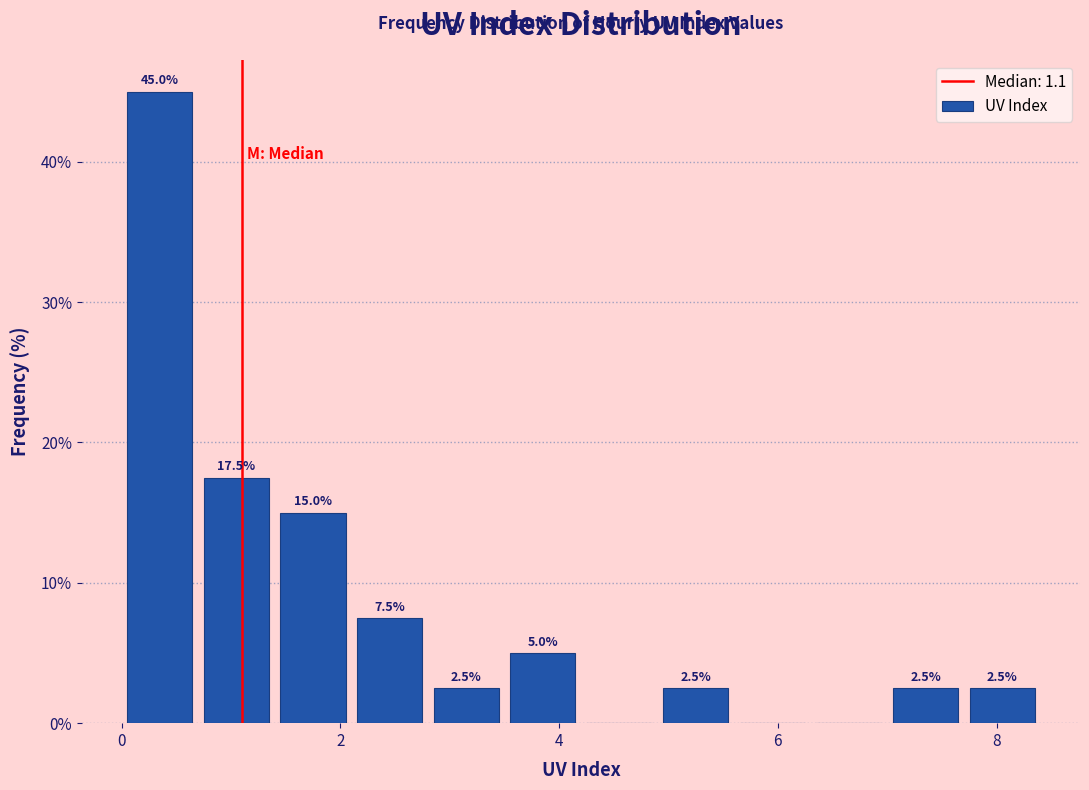

Around what value on the x-axis is the tallest bar? Give the approximate position of its centre, as read against the axis.

0.4